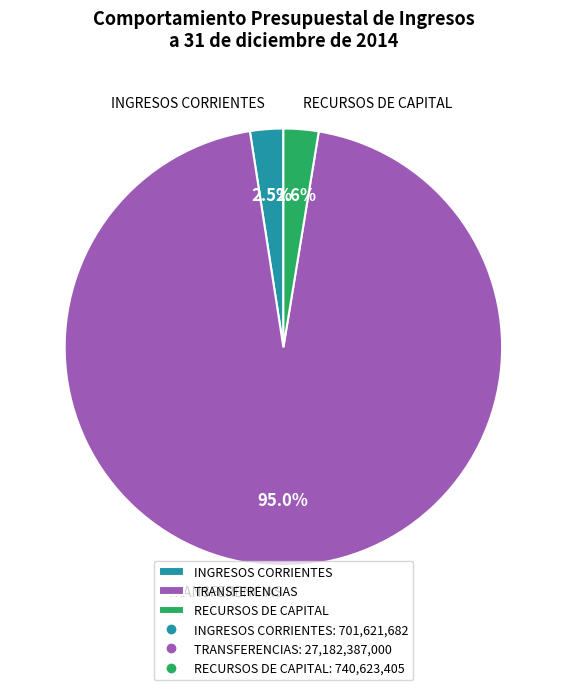

The TRANSFERENCIAS slice represents 81% of the pie. True or false?

False